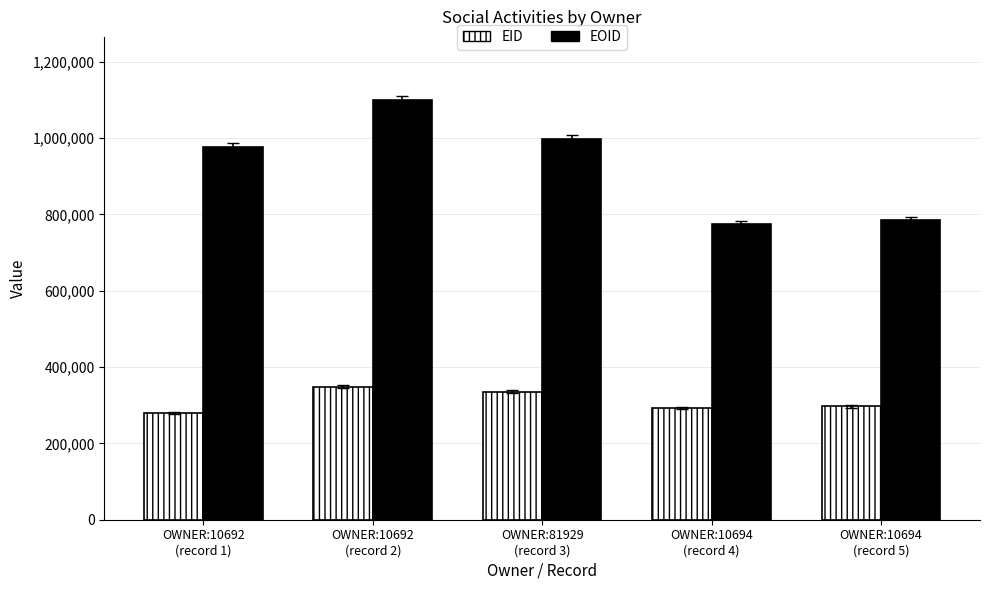

What is the approximate value of EID at OWNER:10694
(record 5), to the nearest 10?

296580